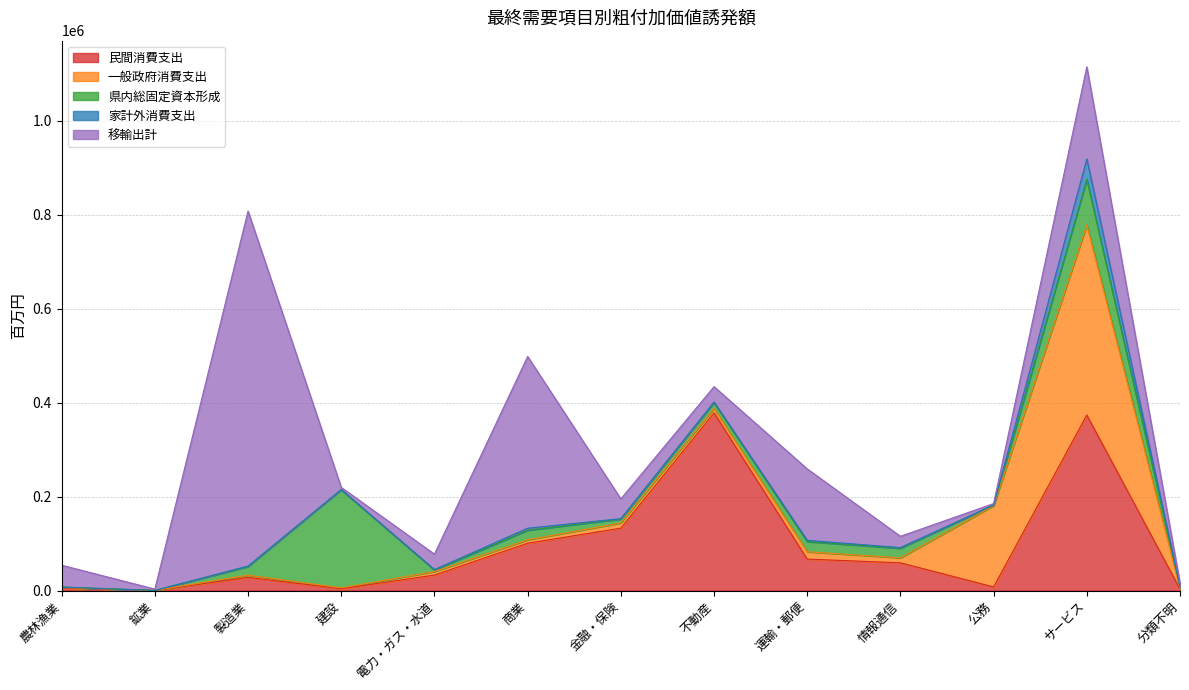

At which category does 民間消費支出 reach its first local peak?

製造業